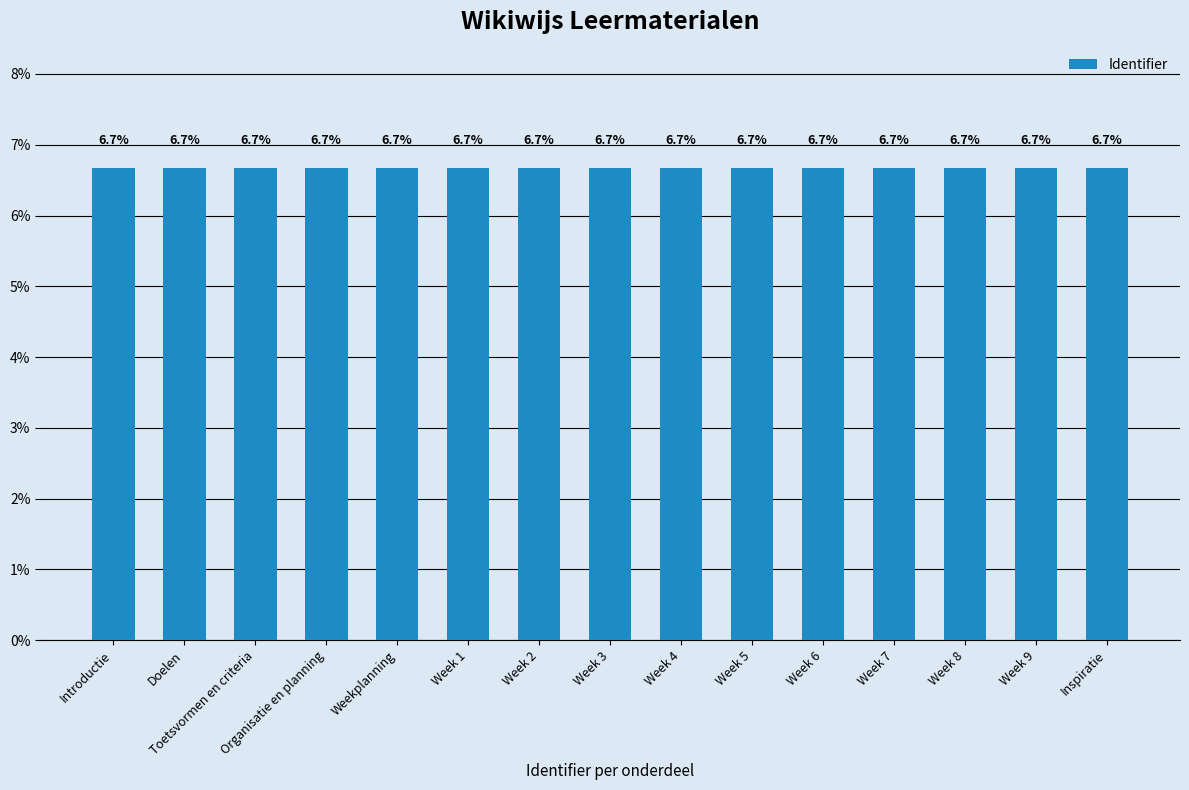

What is the ratio of the value at Weekplanning to the value at Inspiratie?

1.0